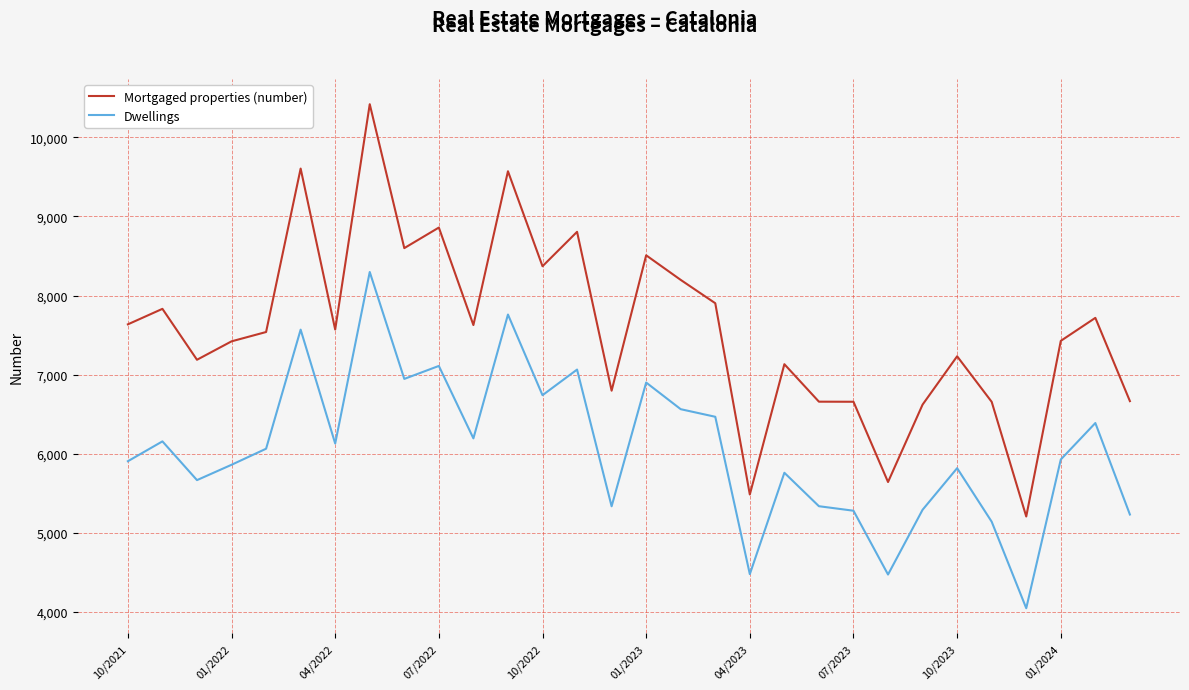

True or false: Dwellings and Mortgaged properties (number) cross at least once.

False